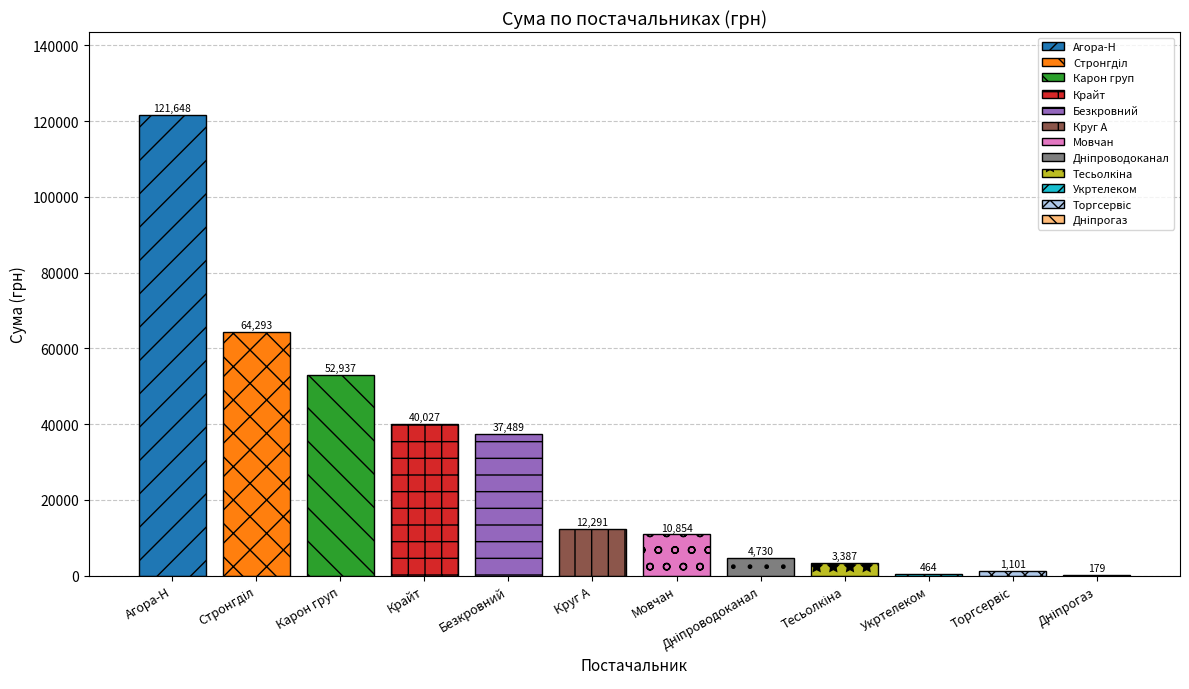

True or false: the data shows 17191.7 at Мовчан.

False